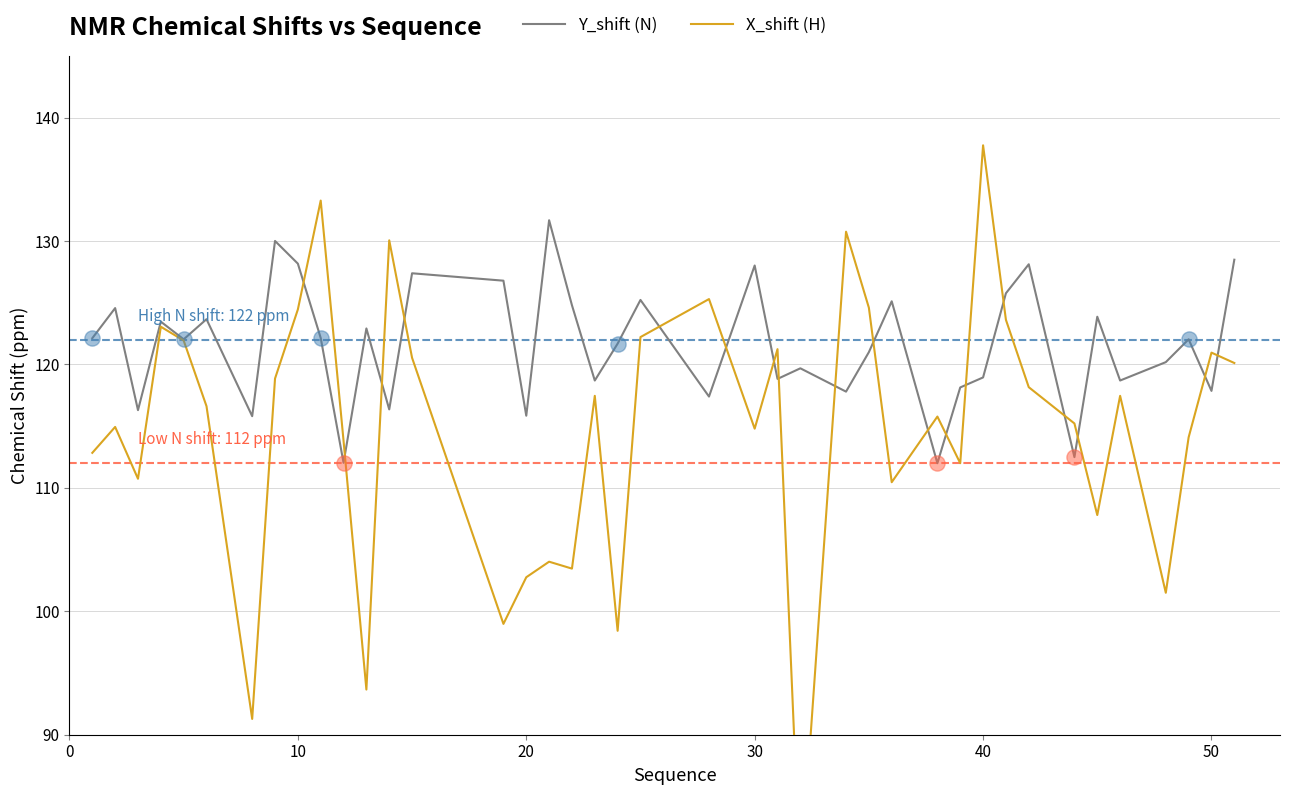

Which series contains the highest Y value?

X_shift (H)